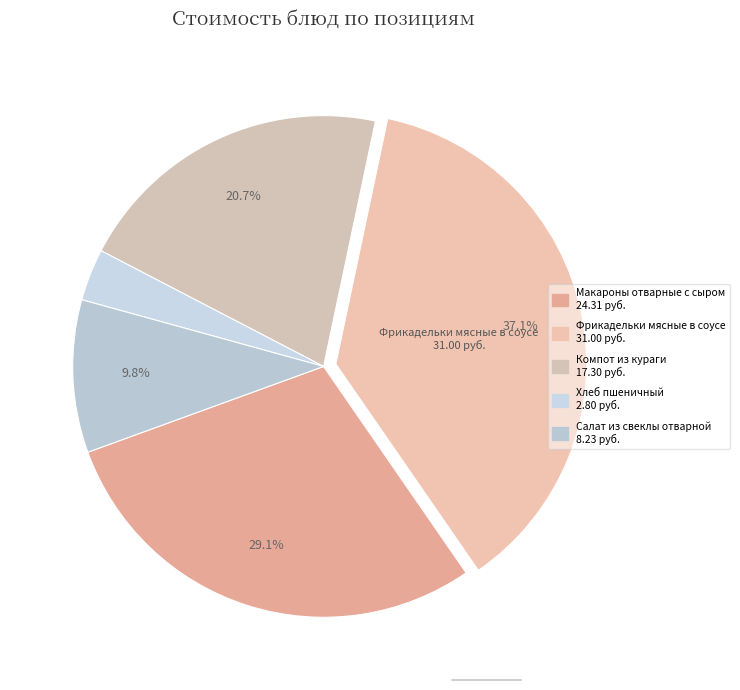

What is the ratio of the value at Хлеб пшеничный to the value at Компот из кураги?

0.2